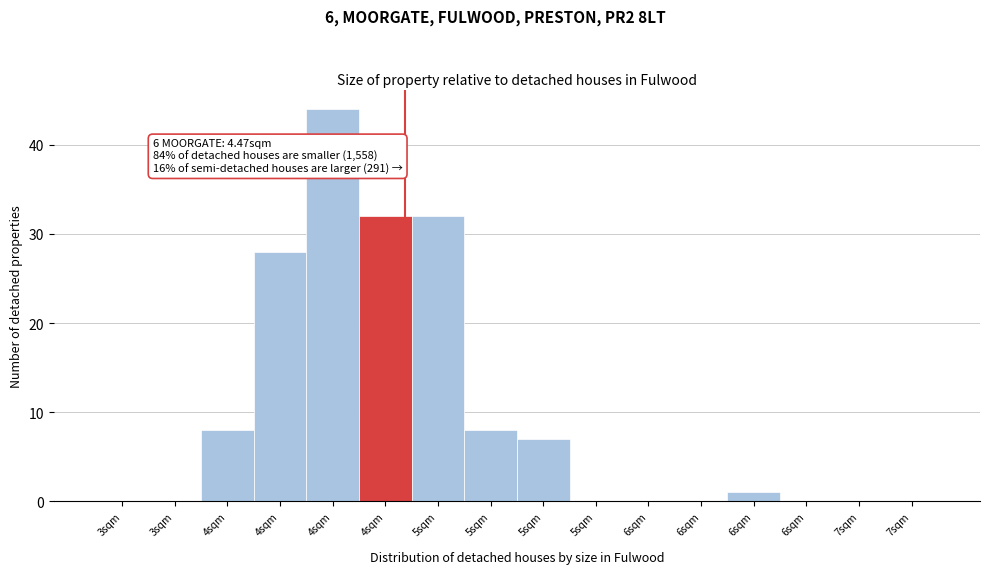

How many distinct data groups are displayed?

1